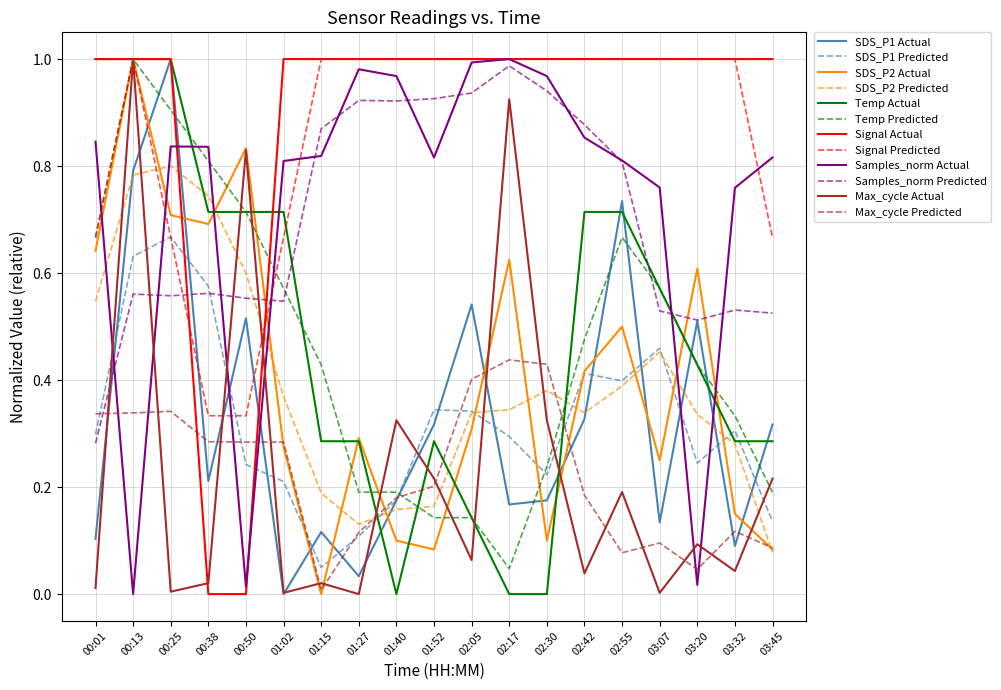

At how many categories does at least one series exceed 0?

19